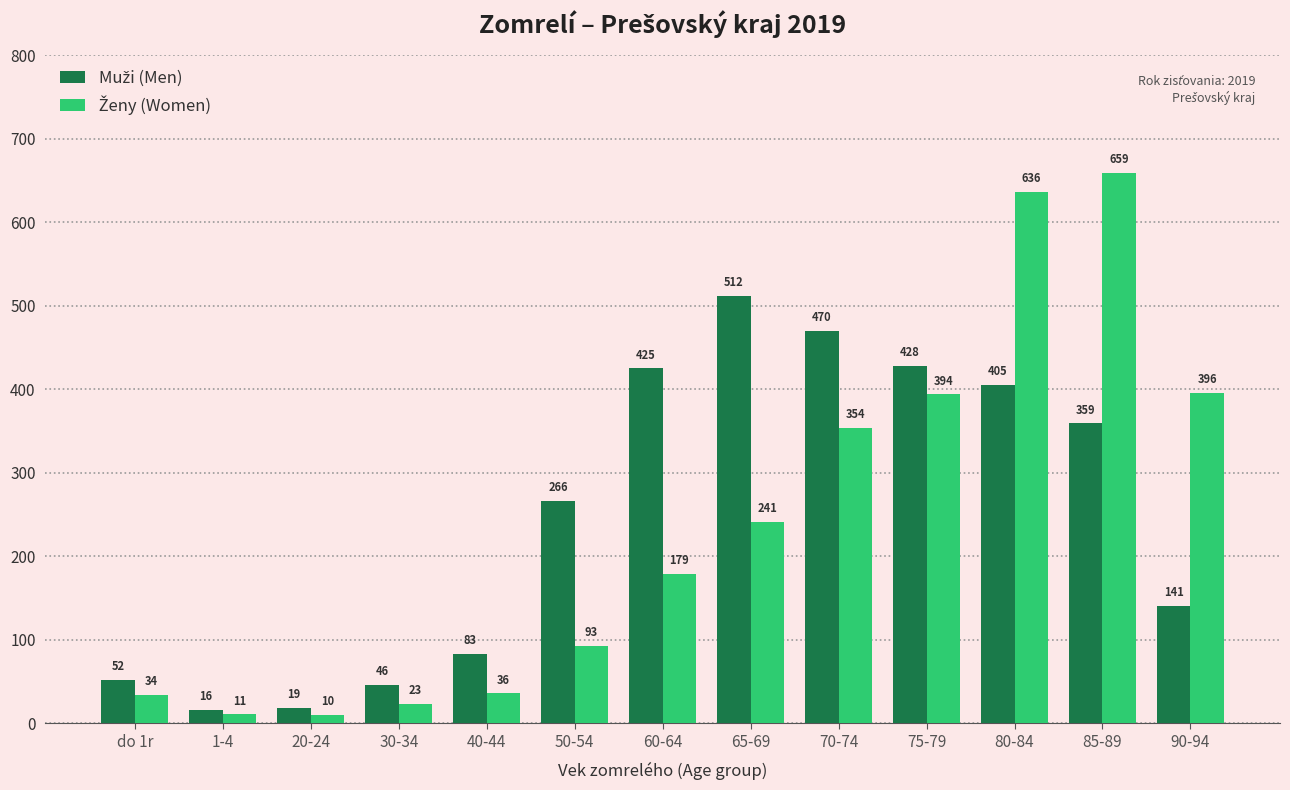

Does the chart contain stacked bars?

No